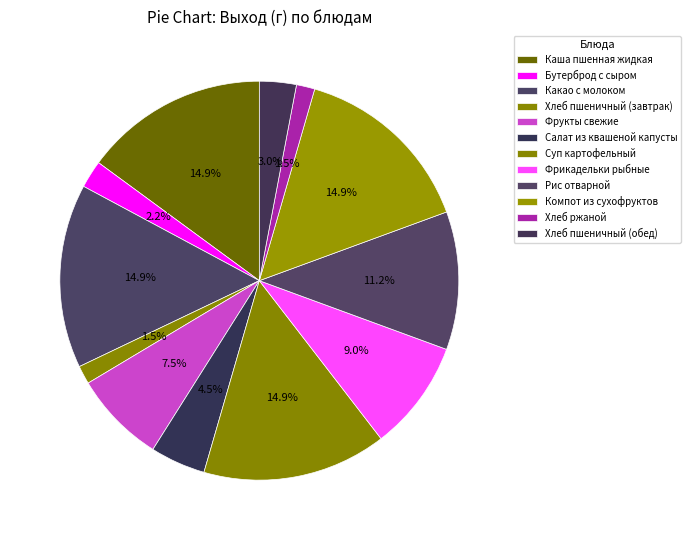

What percentage is the Суп картофельный slice, to the nearest percent?

15%